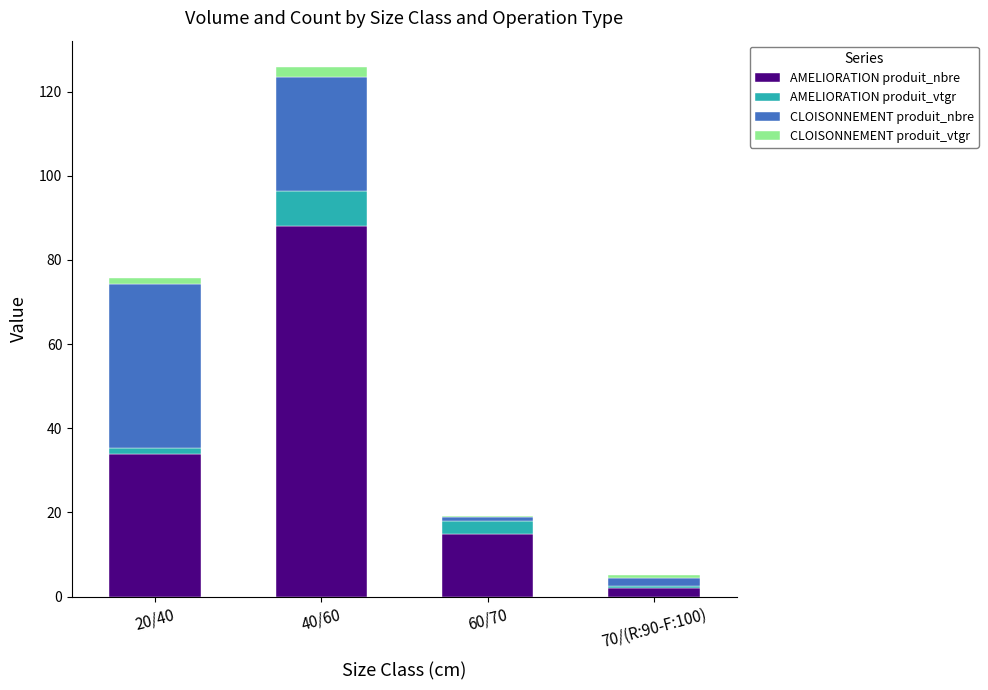

At which label does AMELIORATION produit_nbre reach its peak?

40/60